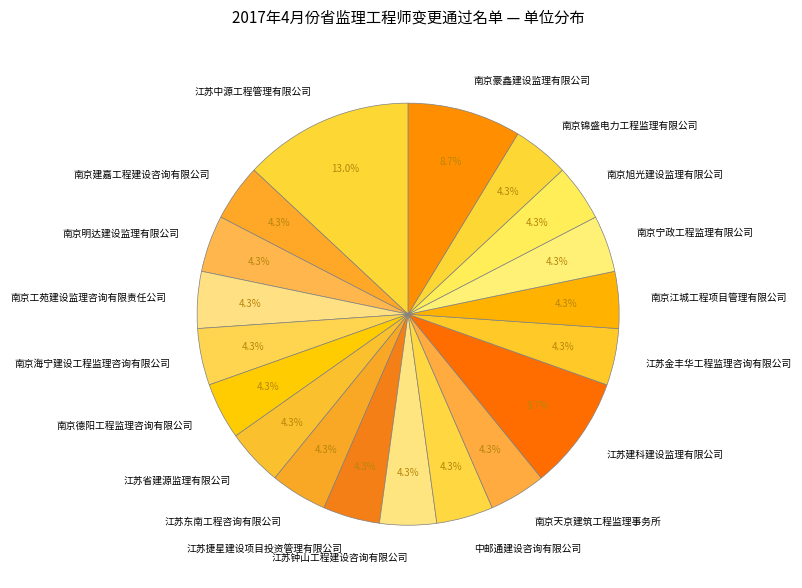

How many segments does this pie chart have?

19